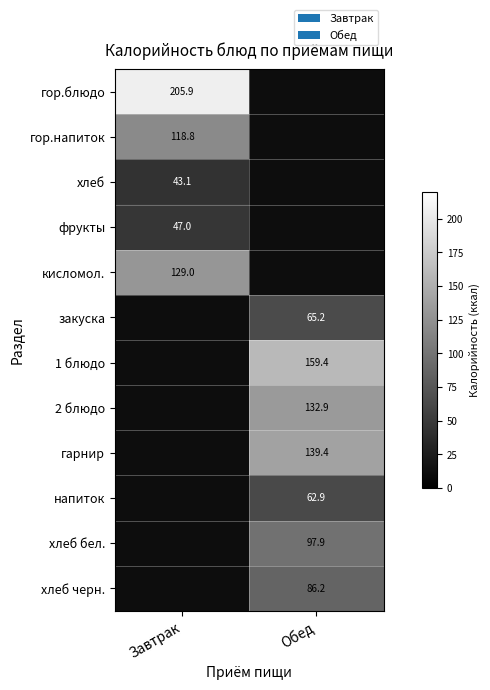

How many values in напиток are above zero?

1